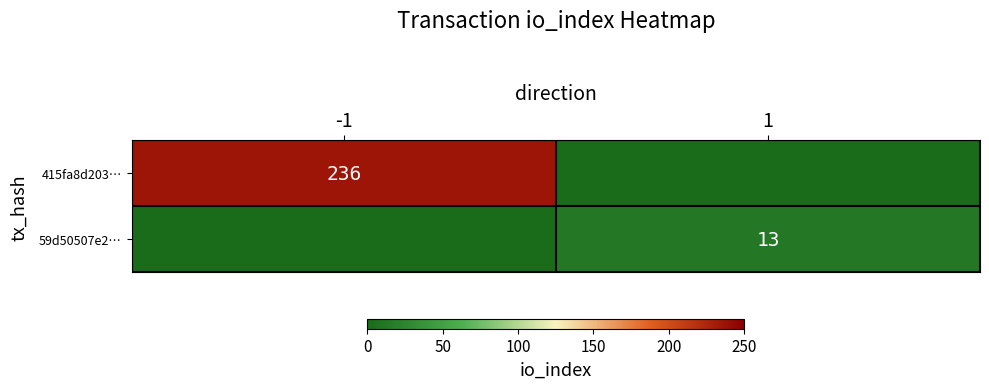

True or false: 59d50507e2… has a value of 4 at 1.

False